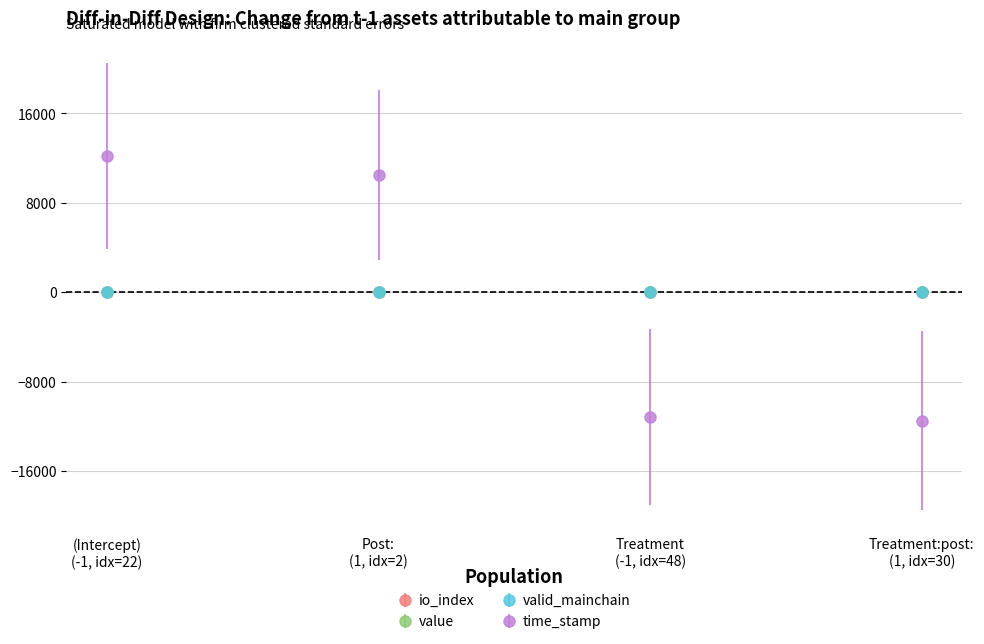

How many lines are shown in the chart?

4